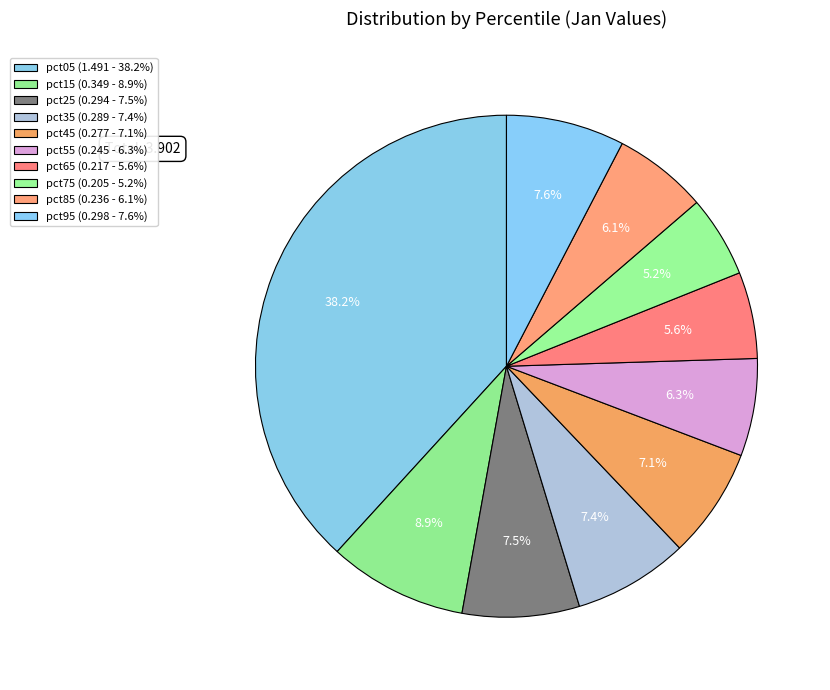

To the nearest percent, what portion does pct85 represent?

6%